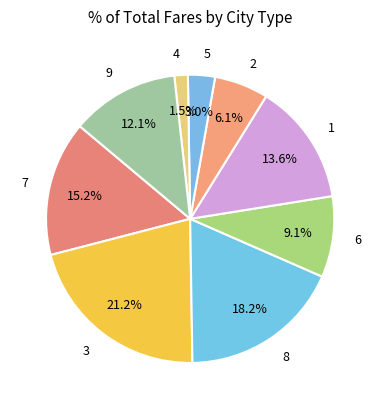

Rank the categories by value from highest to lowest.

3, 8, 7, 1, 9, 6, 2, 5, 4